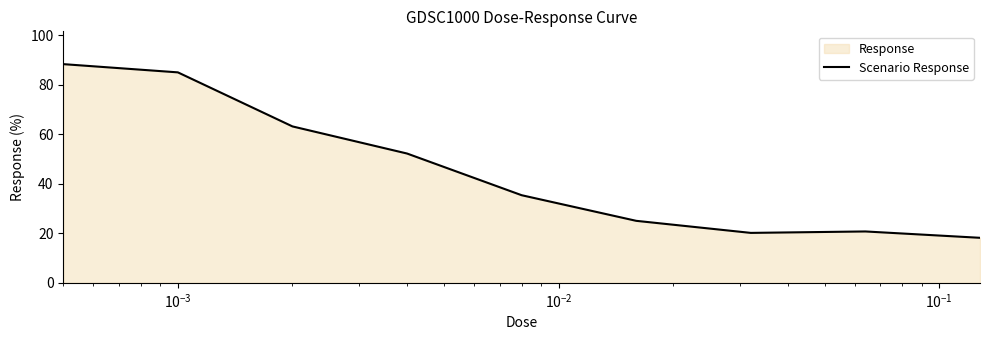

What is the smallest value displayed?

18.2